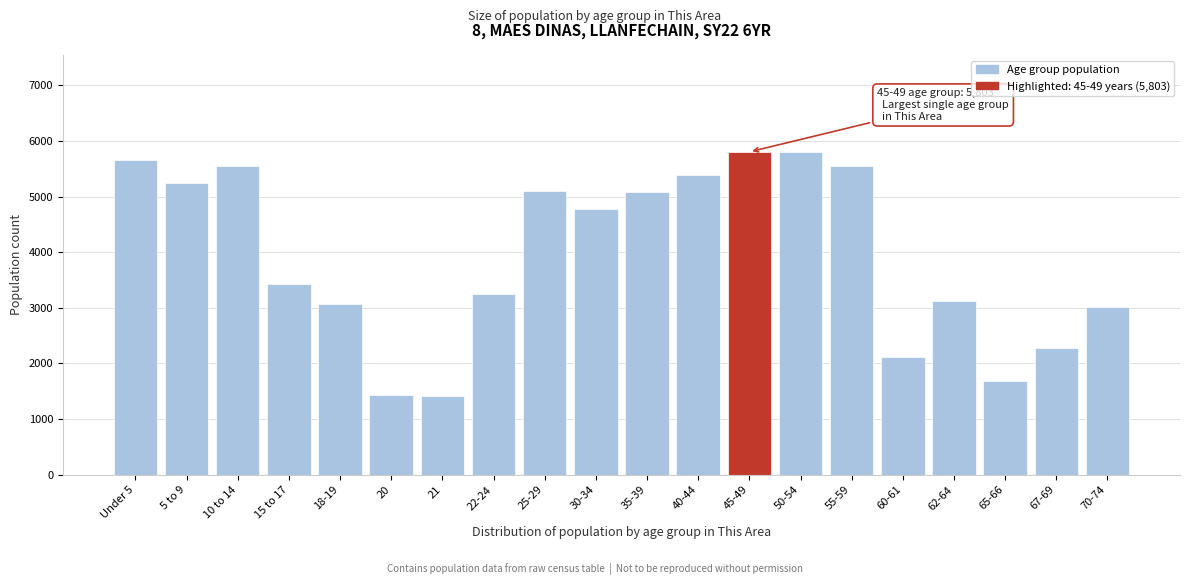

What is the ratio of the value at 65-66 to the value at 60-61?

0.8